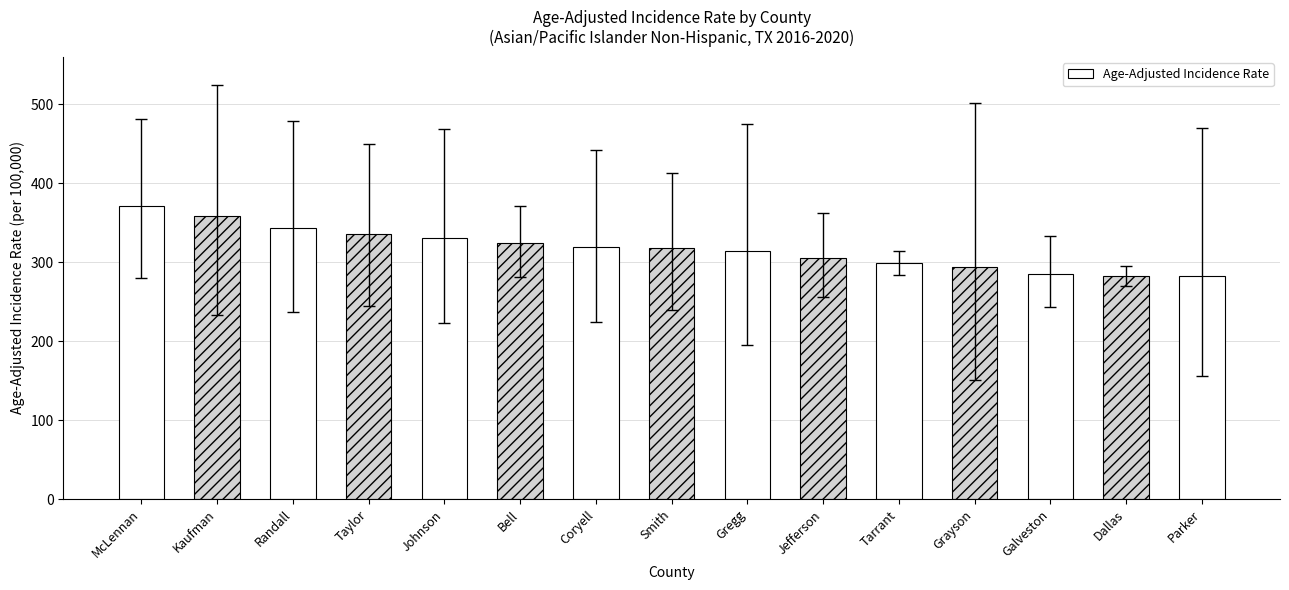

Between Grayson and Dallas, which is larger?

Grayson